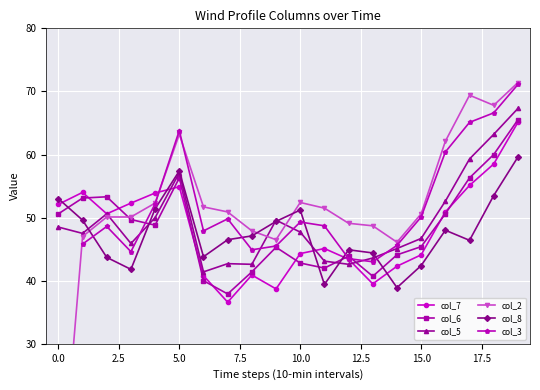

How many lines are shown in the chart?

6